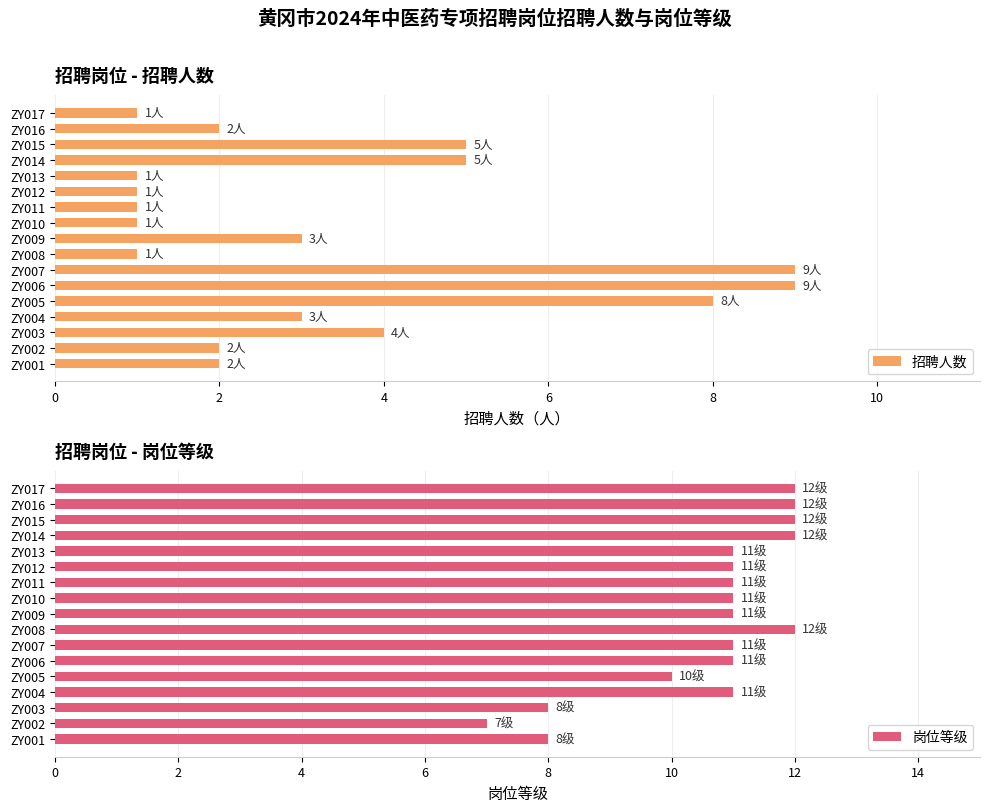

How many groups of bars are there?

17